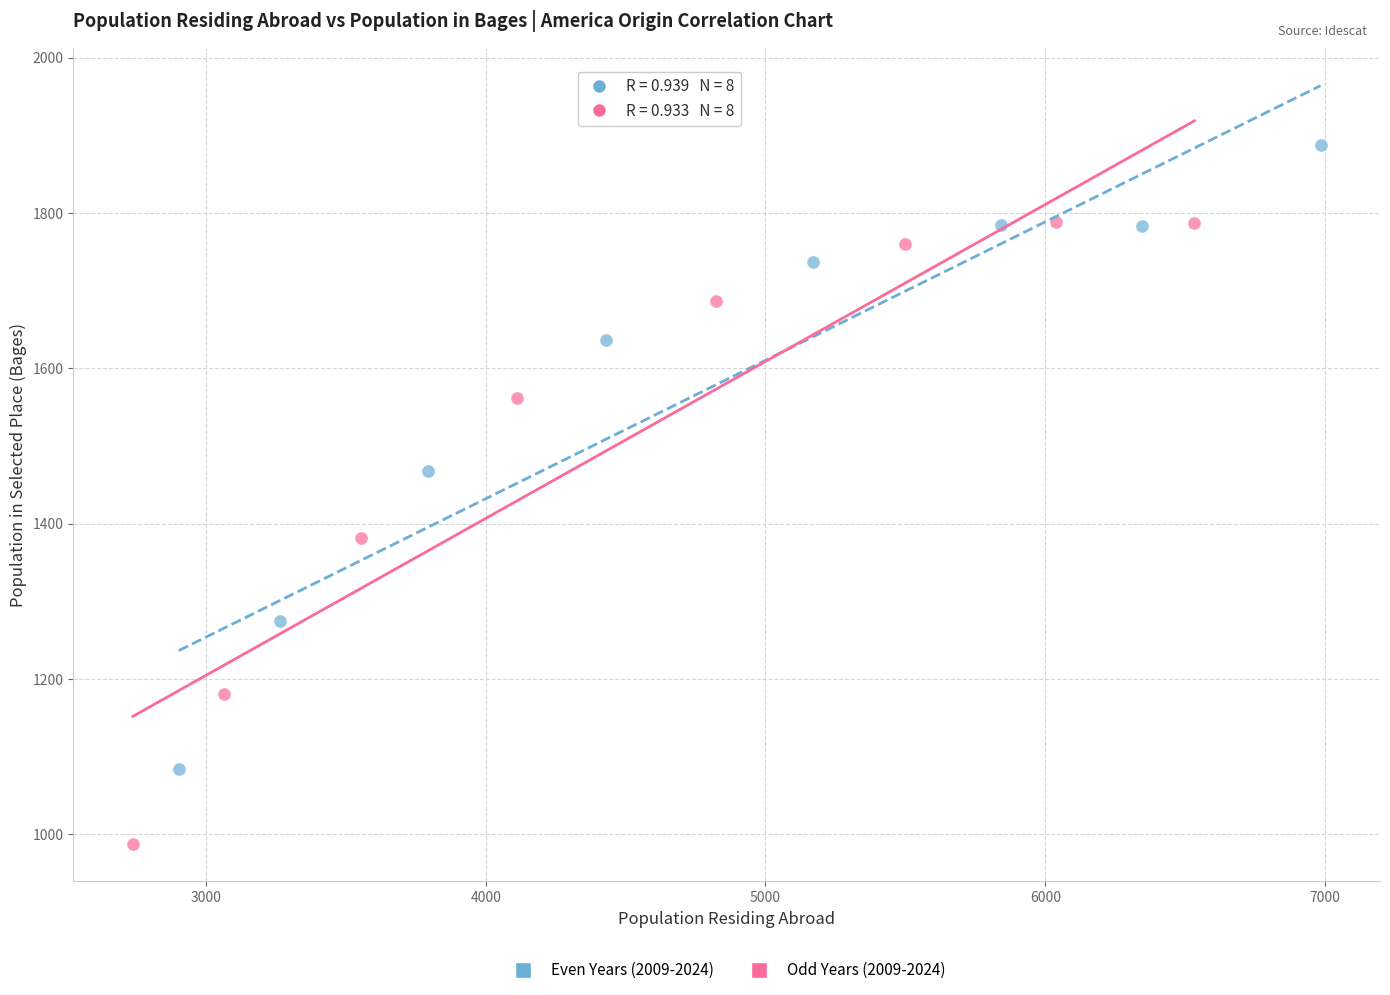

Which series contains the lowest Y value?

Odd Years (2009-2024)